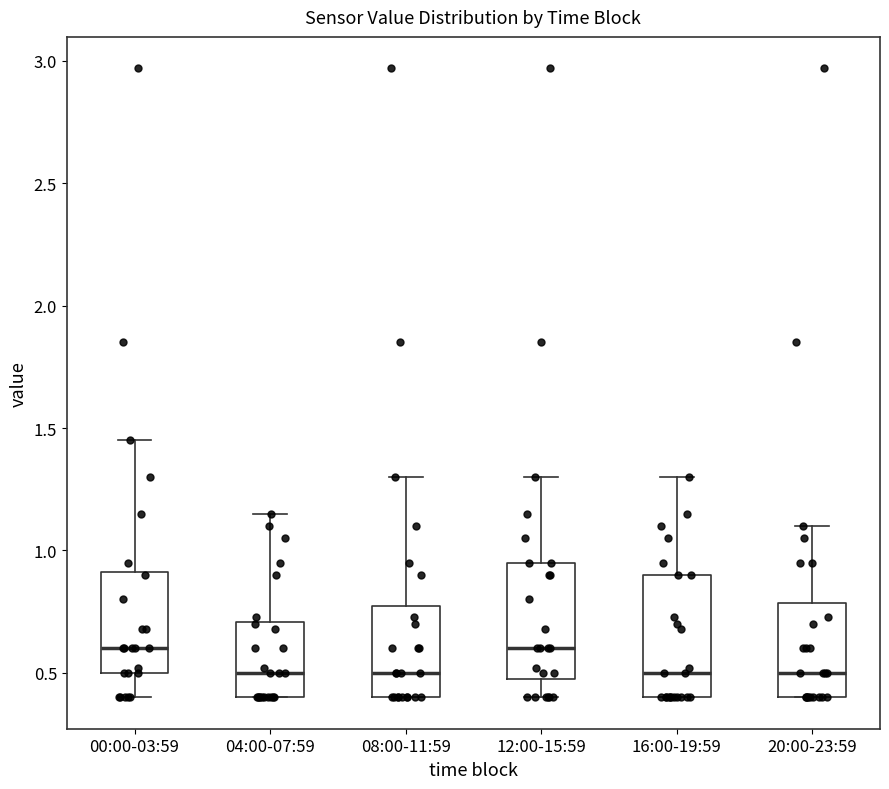

Reading left to right, transcribe this box plot: for each box, give where its median line is, the range the box spans, and where its two whiskers end, as read against the y-axis. The values are not printed on the chart, so give them approximately, as read against the axis.

00:00-03:59: median 0.60, box 0.50 to 0.90, whiskers 0.40 to 1.45
04:00-07:59: median 0.50, box 0.40 to 0.70, whiskers 0.40 to 1.15
08:00-11:59: median 0.50, box 0.40 to 0.75, whiskers 0.40 to 1.30
12:00-15:59: median 0.60, box 0.50 to 0.95, whiskers 0.40 to 1.30
16:00-19:59: median 0.50, box 0.40 to 0.90, whiskers 0.40 to 1.30
20:00-23:59: median 0.50, box 0.40 to 0.80, whiskers 0.40 to 1.10